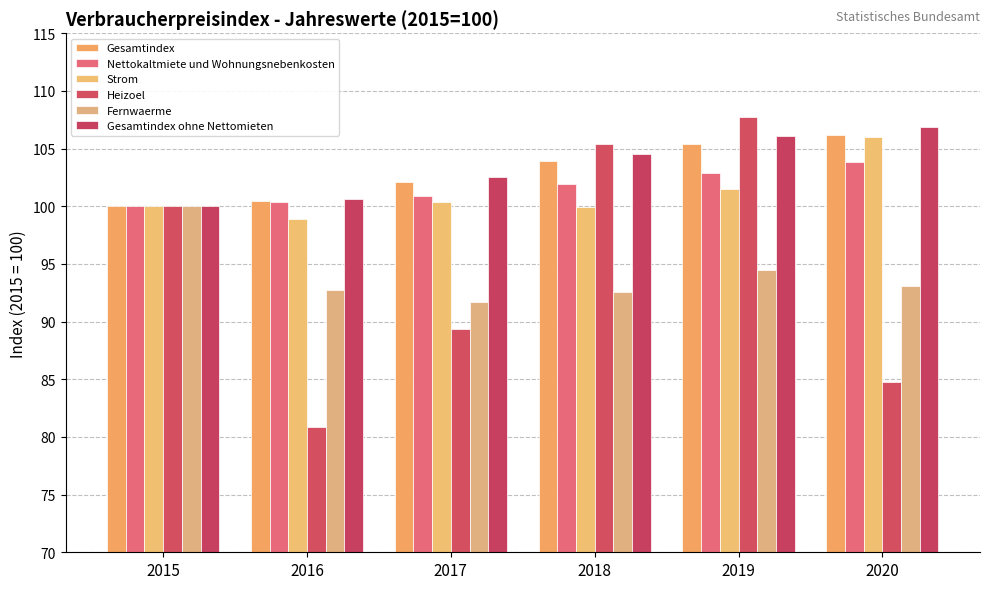

Which has a higher value, 2020 or 2019?

2020